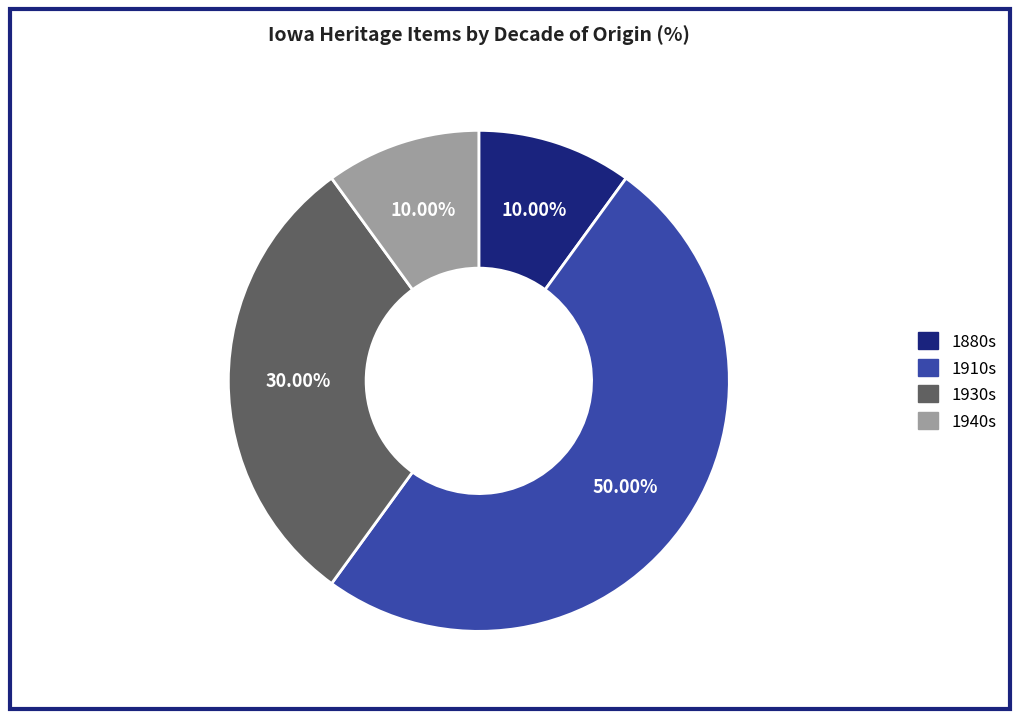

To the nearest percent, what is the difference between the largest and smallest slice percentages?

40%